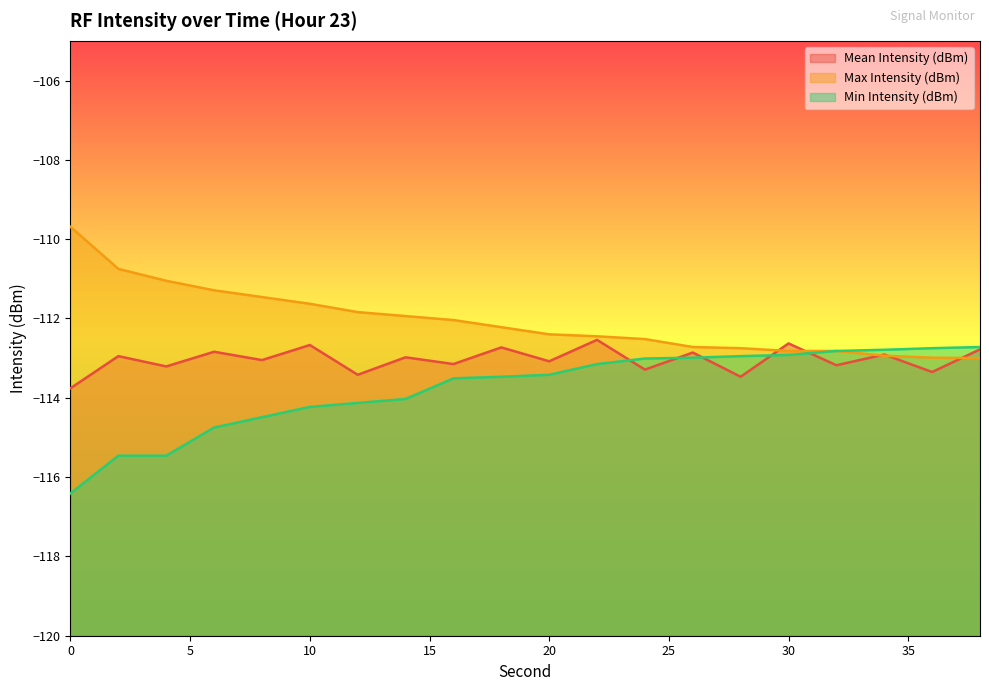

What is the highest value of the Min Intensity (dBm) series?

-112.7